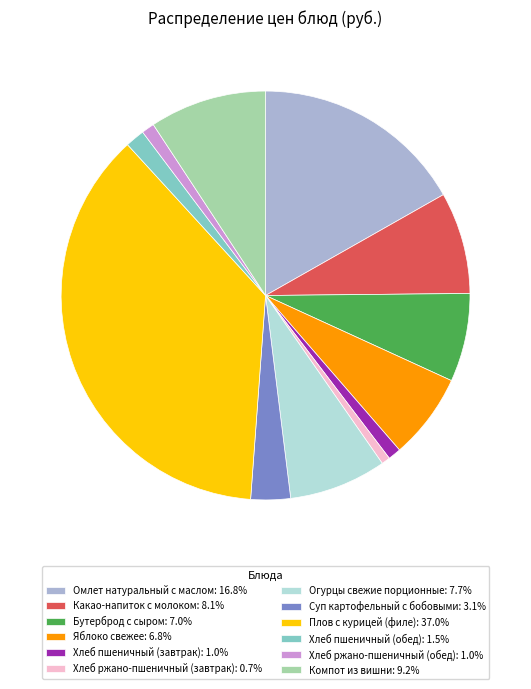

Count the number of slices in the pie.

12